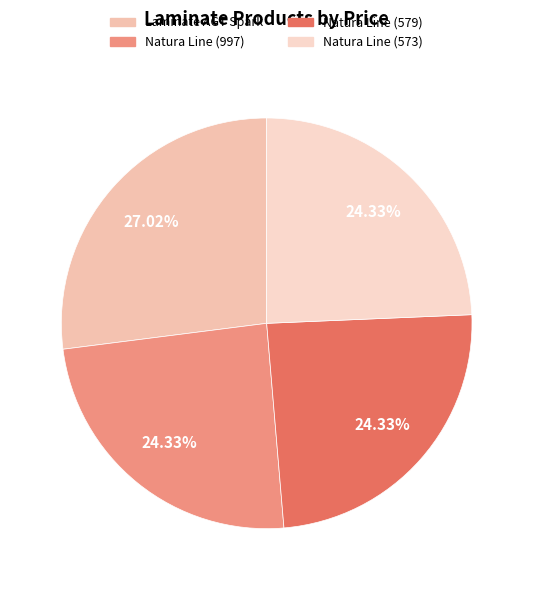

To the nearest percent, what is the difference between the largest and smallest slice percentages?

3%